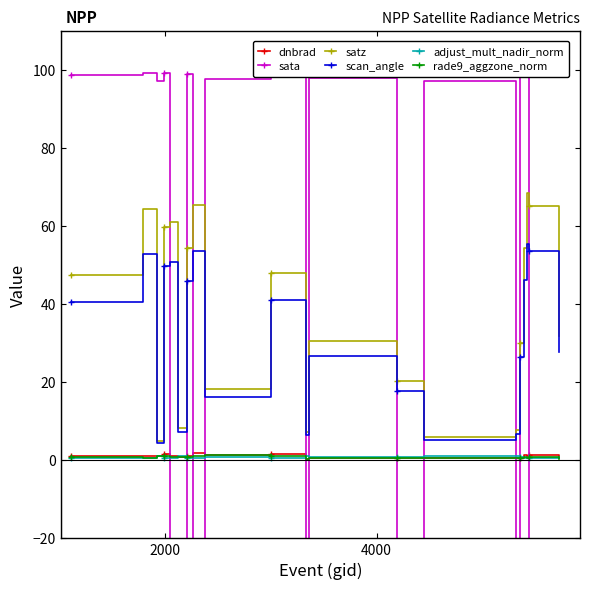

True or false: scan_angle and dnbrad cross at least once.

False